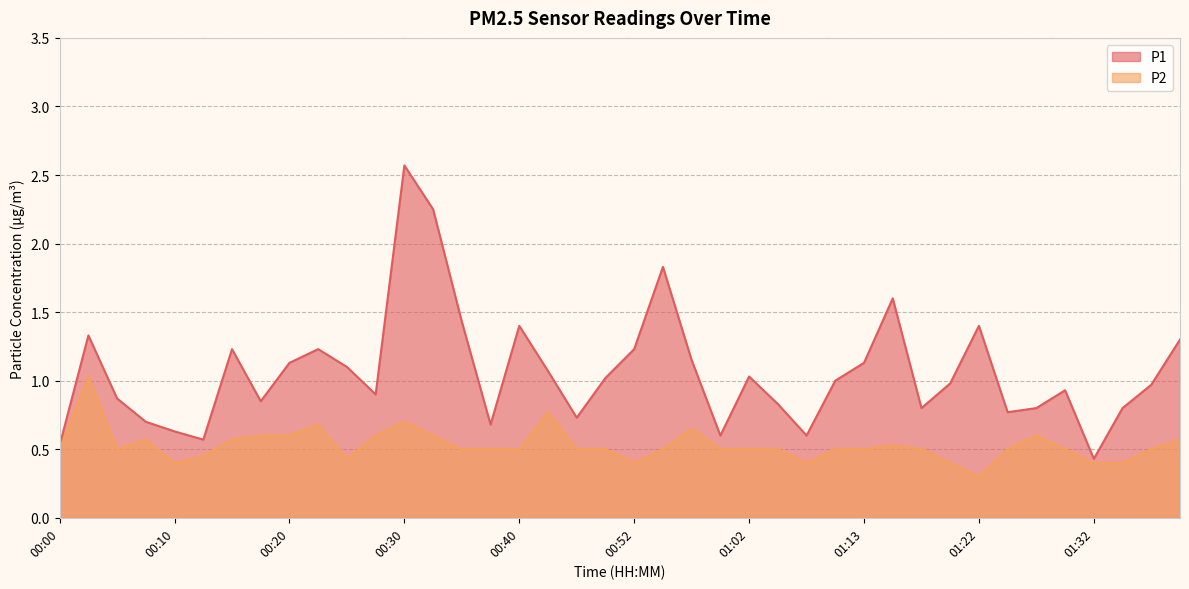

What is the maximum value shown in the chart?

2.6